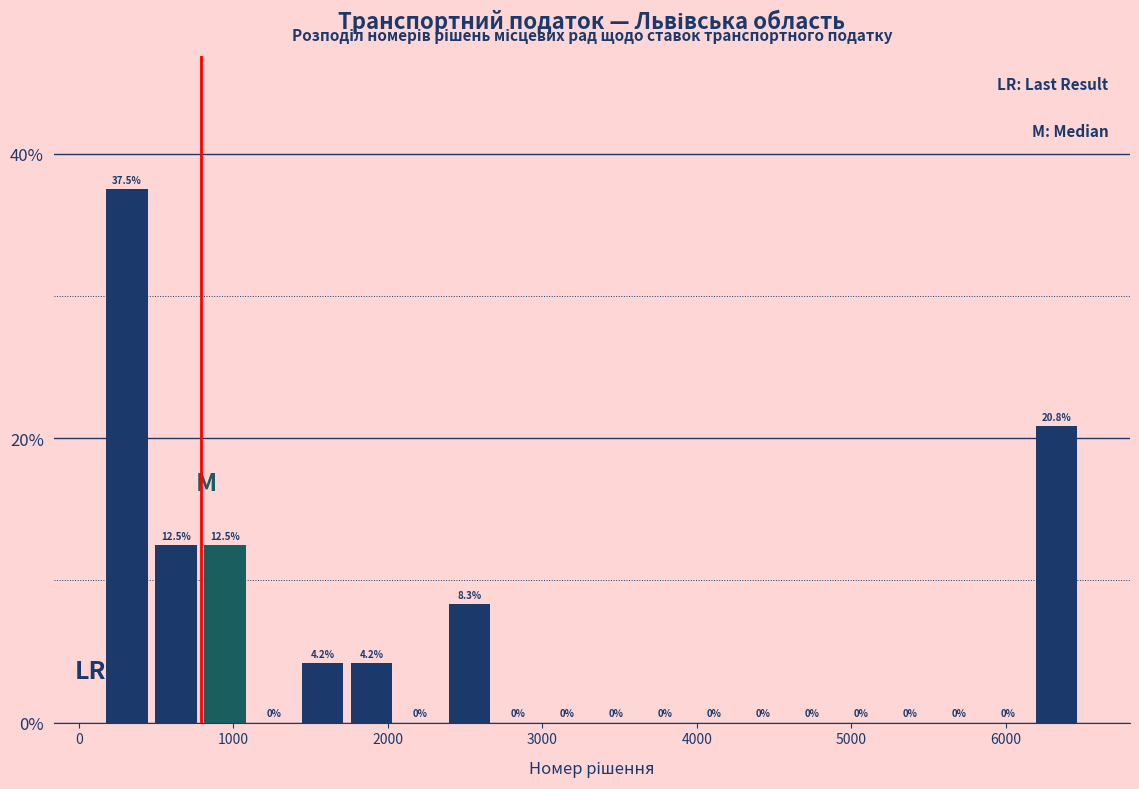

Read against the x-axis, roughly where is the centre of the tallest bar?

300